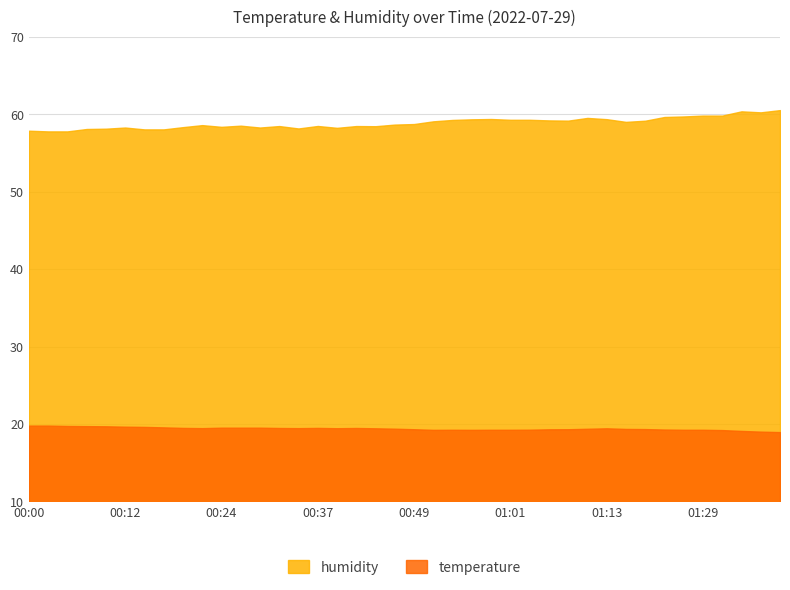

Between 00:19 and 01:21, which series saw the biggest shift?

humidity